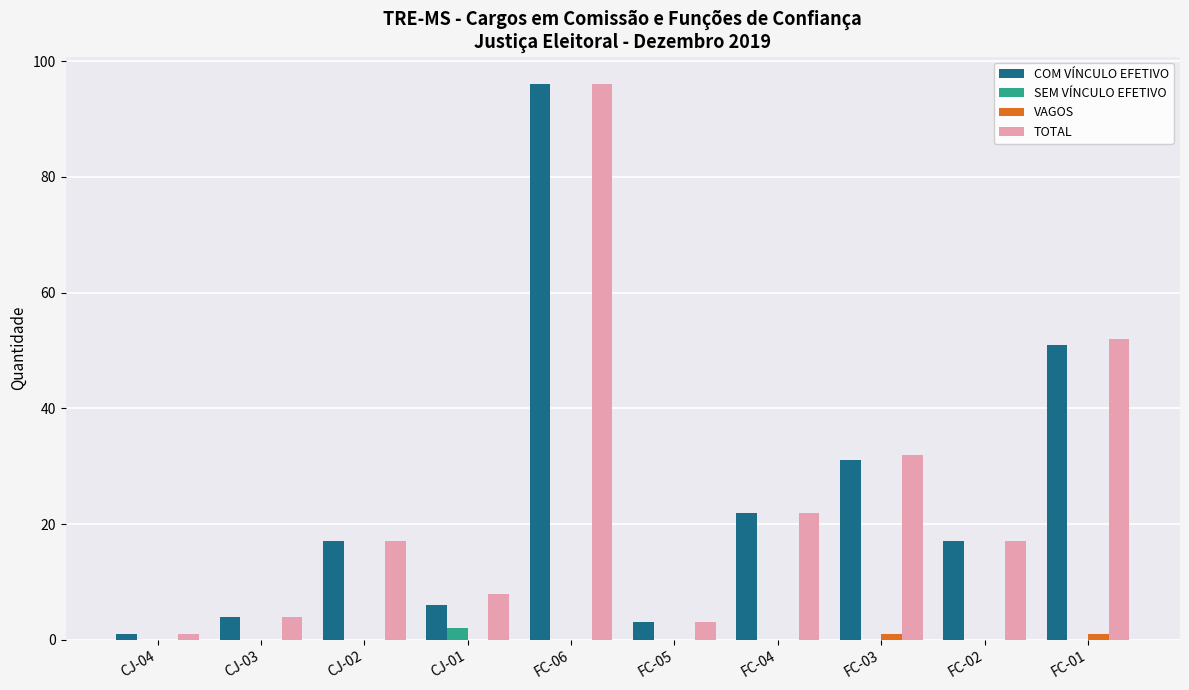

Is it true that COM VÍNCULO EFETIVO equals 71 at FC-01?

False